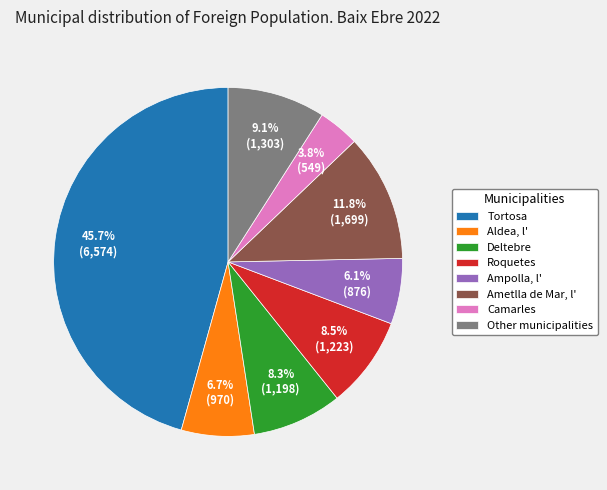

To the nearest percent, what is the average slice percentage?

12%